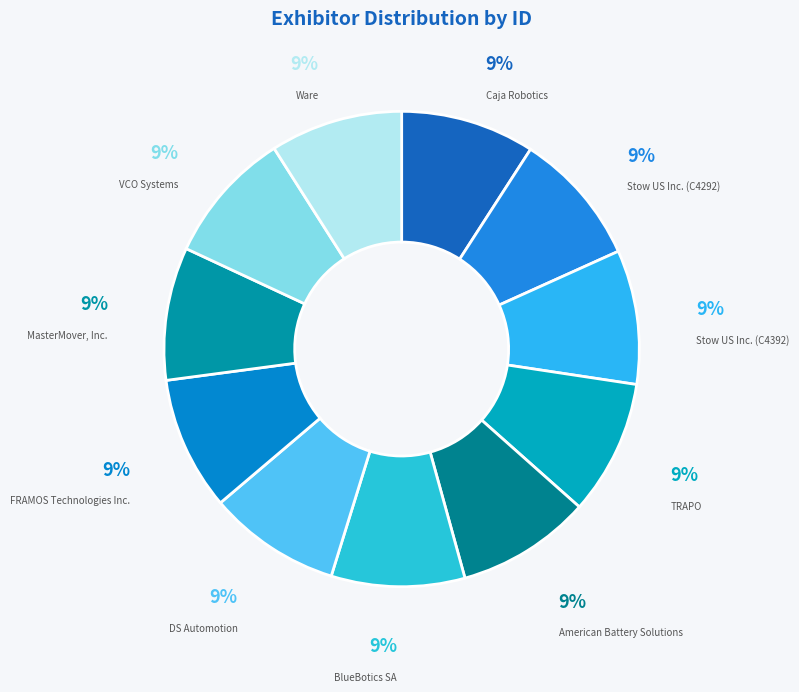

Combined, do TRAPO and MasterMover, Inc. account for over 50%?

No